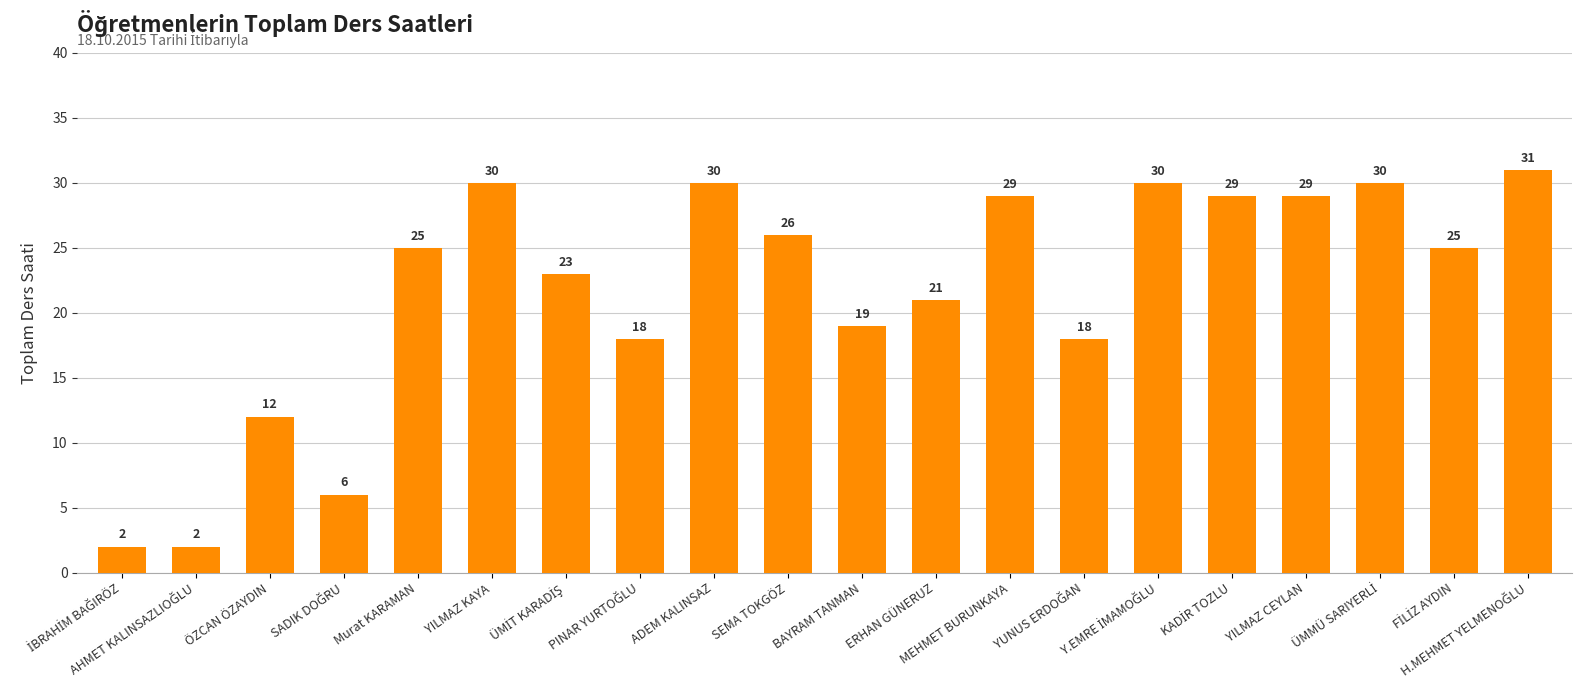

What is the value of the 6th bar from the left?

30